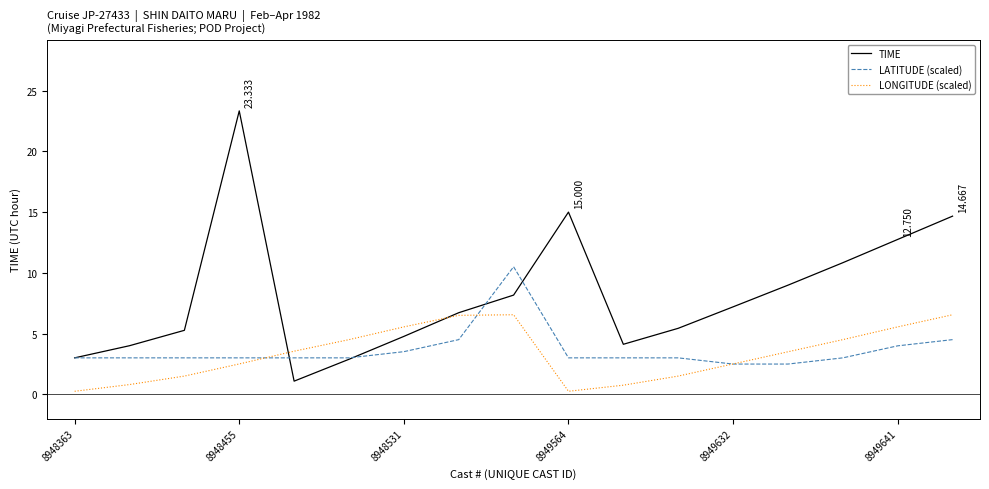

Does the chart have visible grid lines?

No